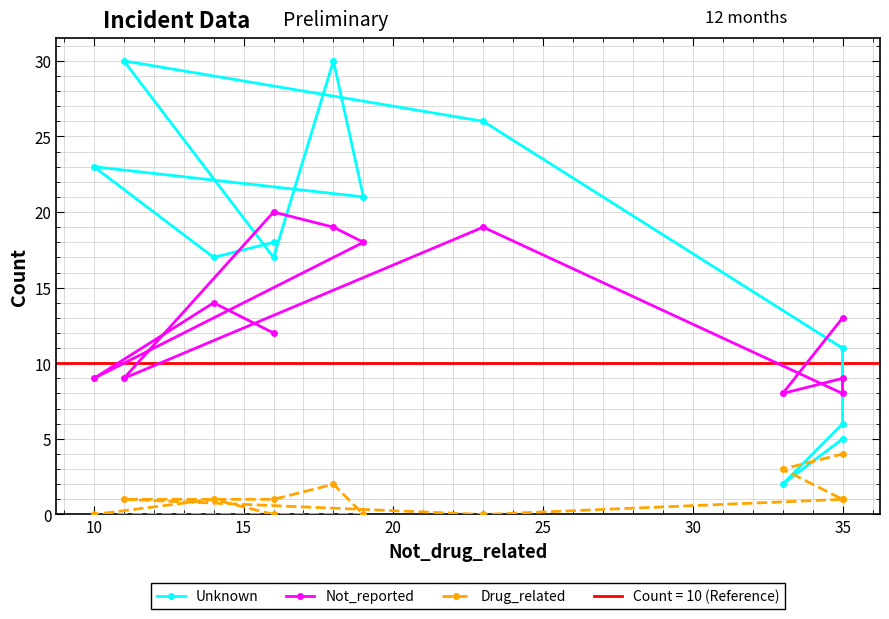

True or false: Drug_related has more than 1 points higher than both neighbors.

True